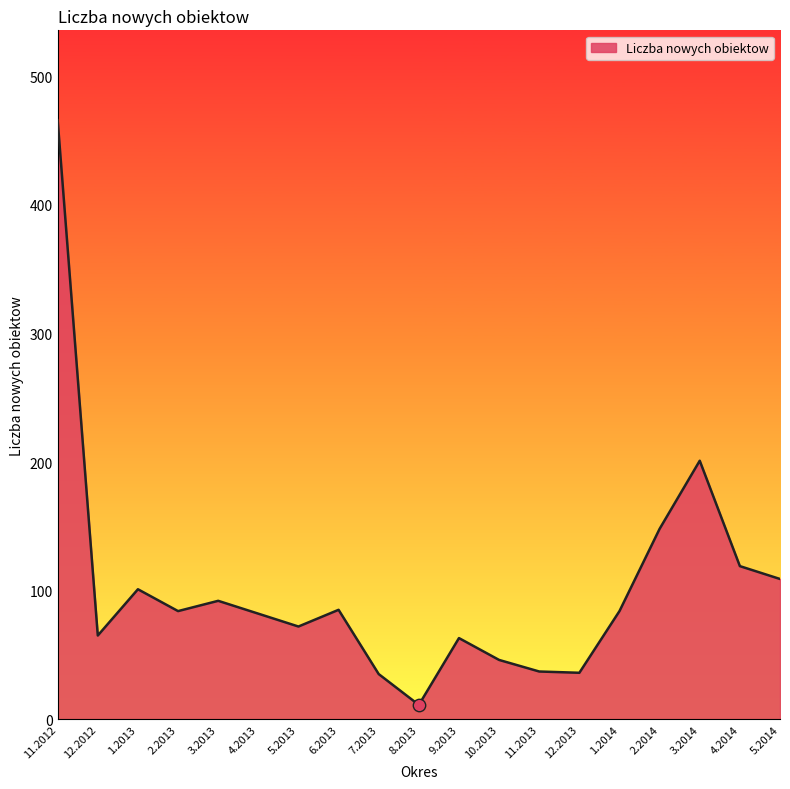

What is the ratio of the value at 9.2013 to the value at 3.2014?

0.3